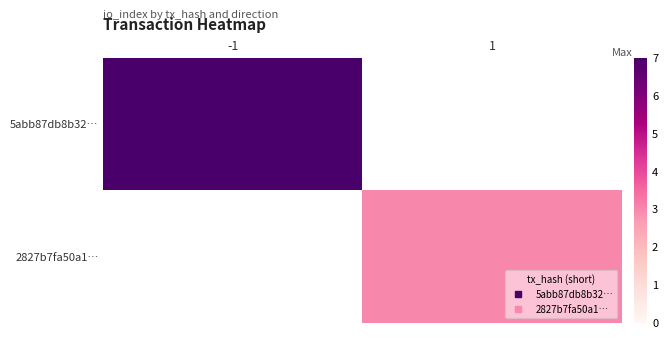

Which series has the largest range (max minus min)?

5abb87db8b32…